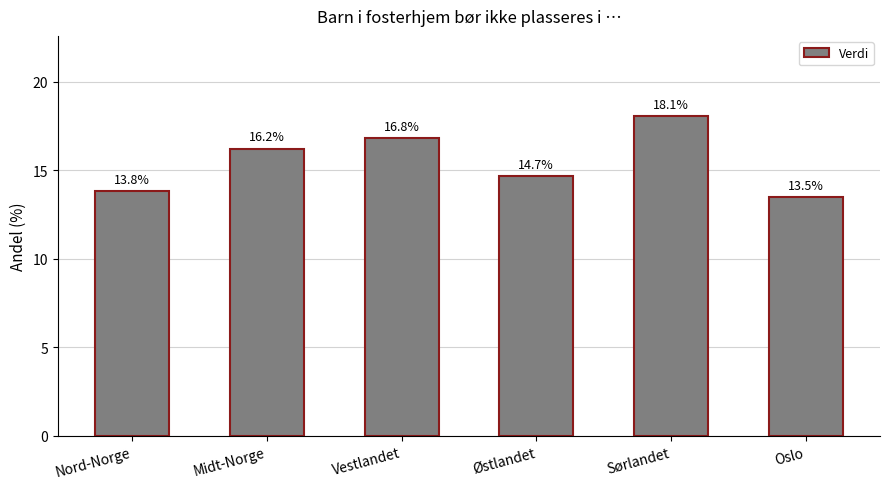

What is the difference between the maximum and second lowest values?

4.3